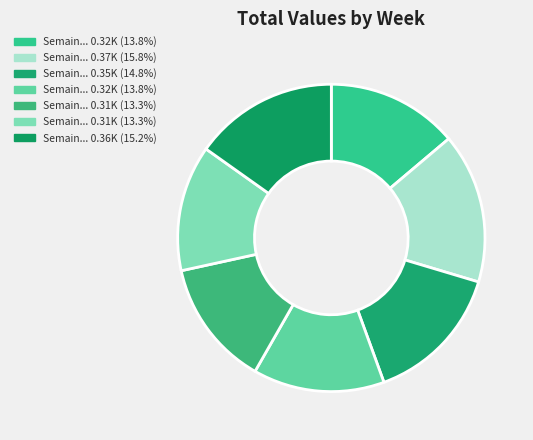

To the nearest percent, what is the difference between the largest and smallest slice percentages?

3%